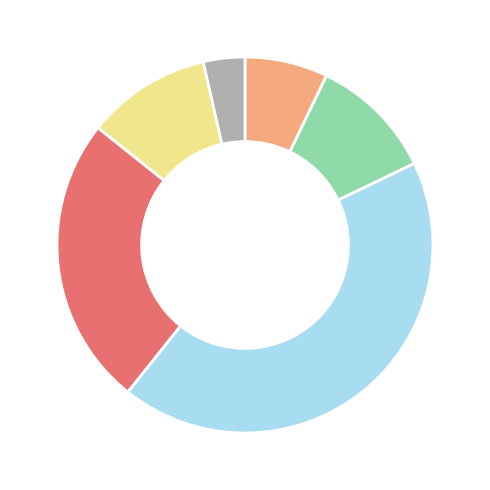

Does any single category account for the majority?

No